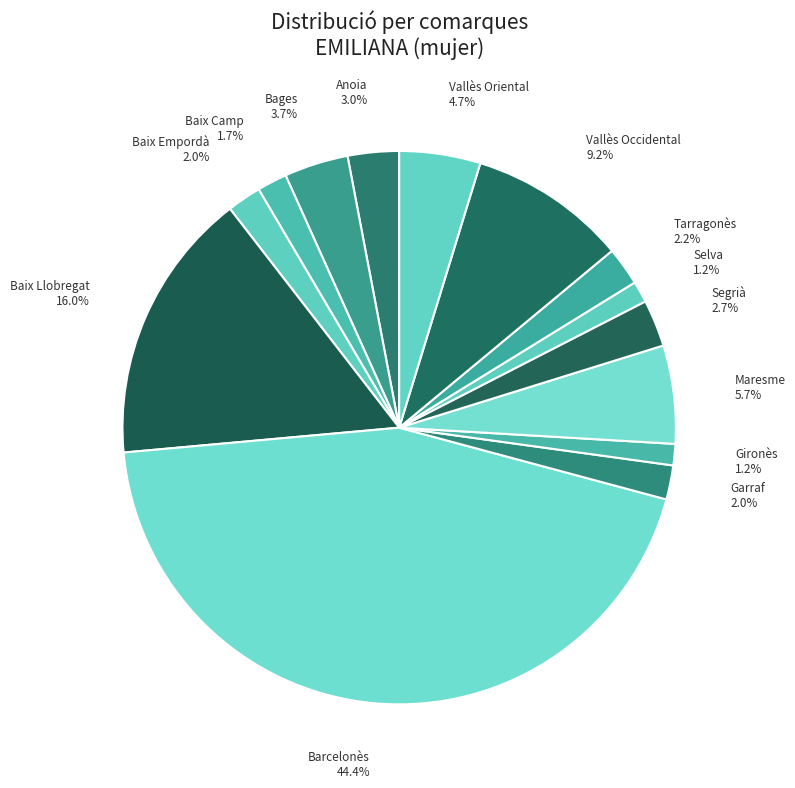

To the nearest percent, what is the difference between the Gironès and Tarragonès slice percentages?

1%